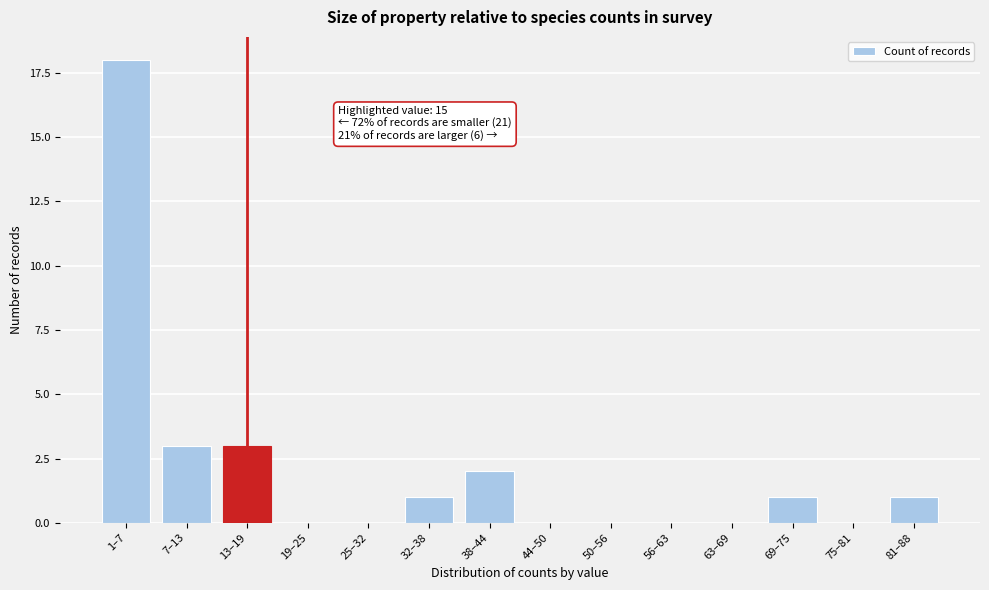

Reading left to right, extract all data points from this chart.

1–7=18	7–13=3	13–19=3	19–25=0	25–32=0	32–38=1	38–44=2	44–50=0	50–56=0	56–63=0	63–69=0	69–75=1	75–81=0	81–88=1